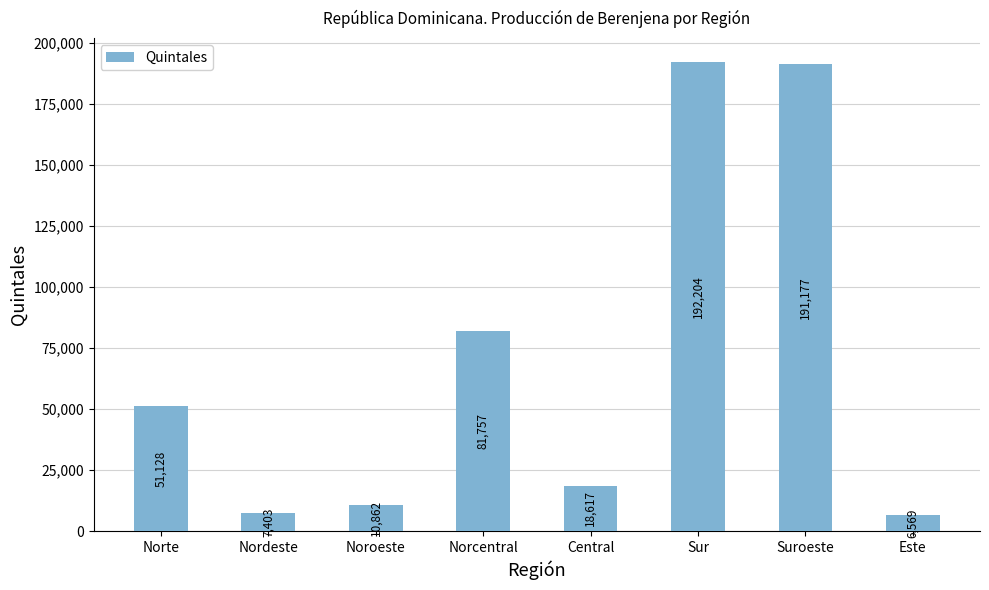

Approximately how many times larger is the value at Noroeste compared to Norte?

0.2